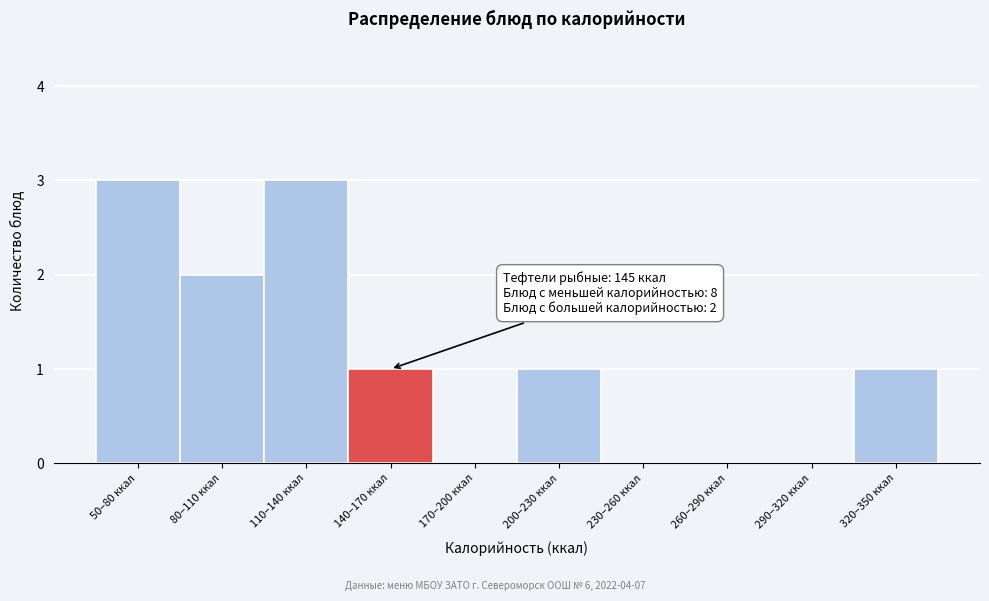

Reading left to right, extract all data points from this chart.

50–80 ккал=3	80–110 ккал=2	110–140 ккал=3	140–170 ккал=1	170–200 ккал=0	200–230 ккал=1	230–260 ккал=0	260–290 ккал=0	290–320 ккал=0	320–350 ккал=1